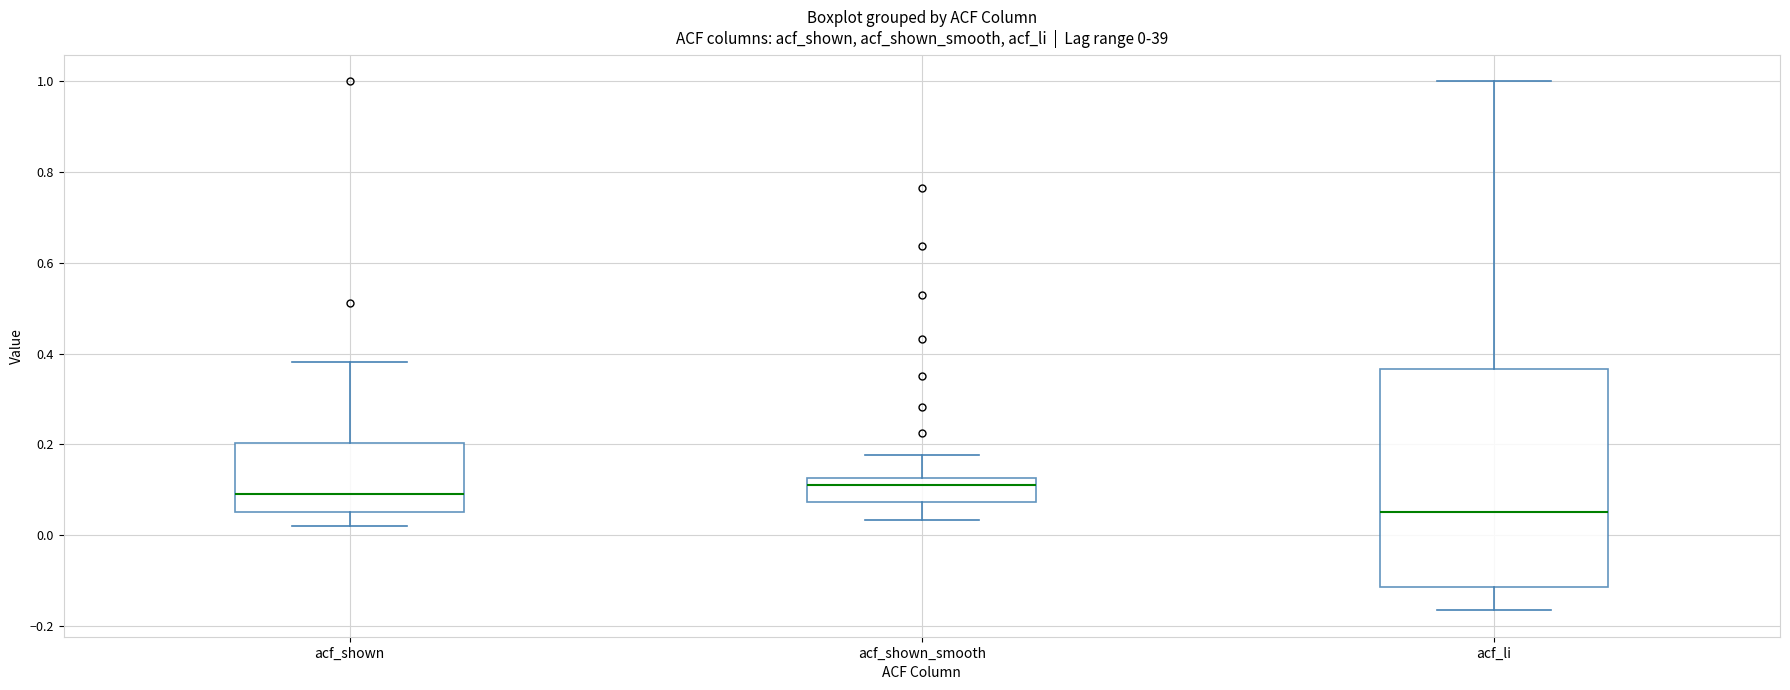

Comparing the boxes themselves (not the whiskers), which one is the tallest?

acf_li